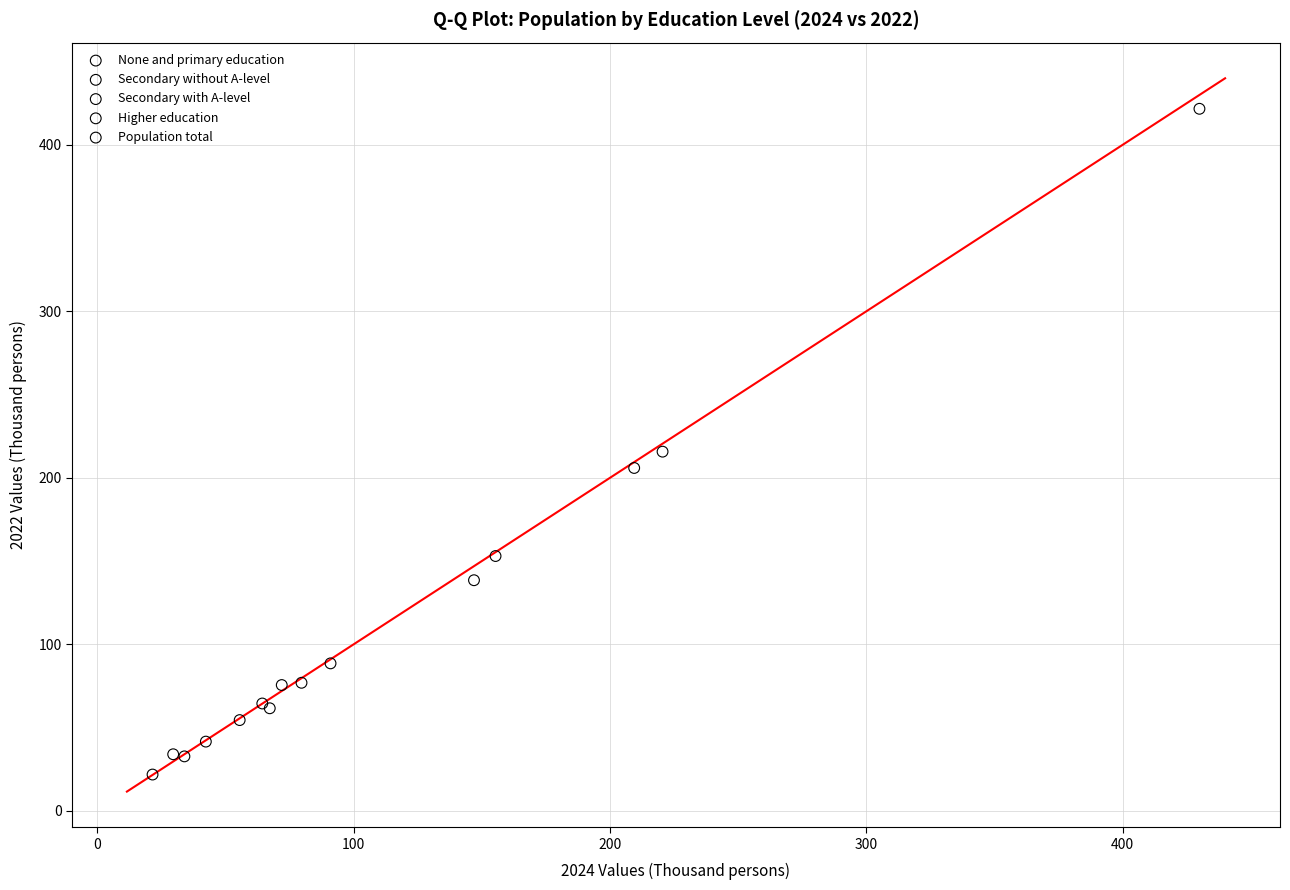

Which series has the widest spread of Y values?

Population total